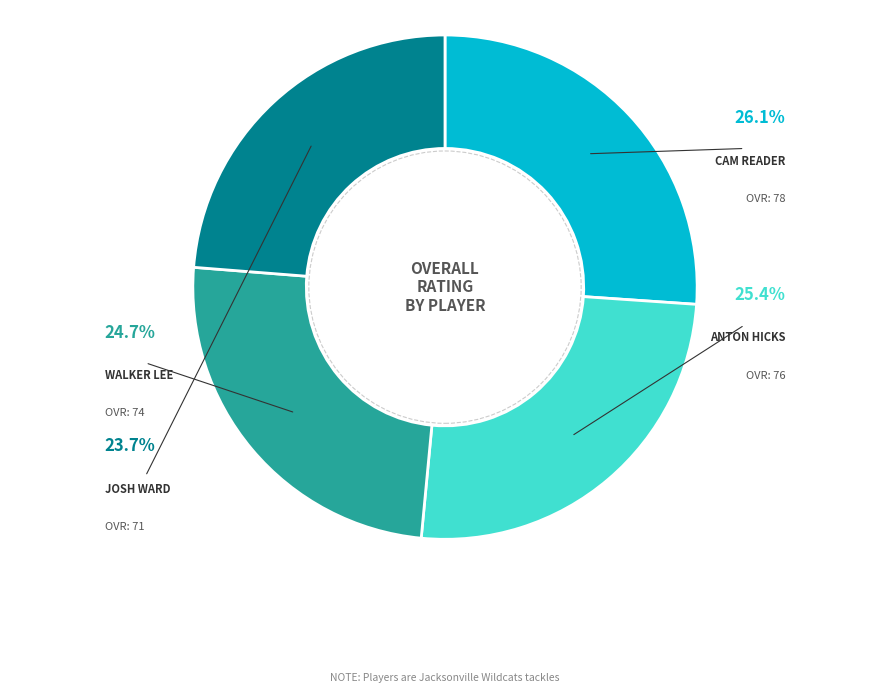

Count the number of slices in the pie.

4